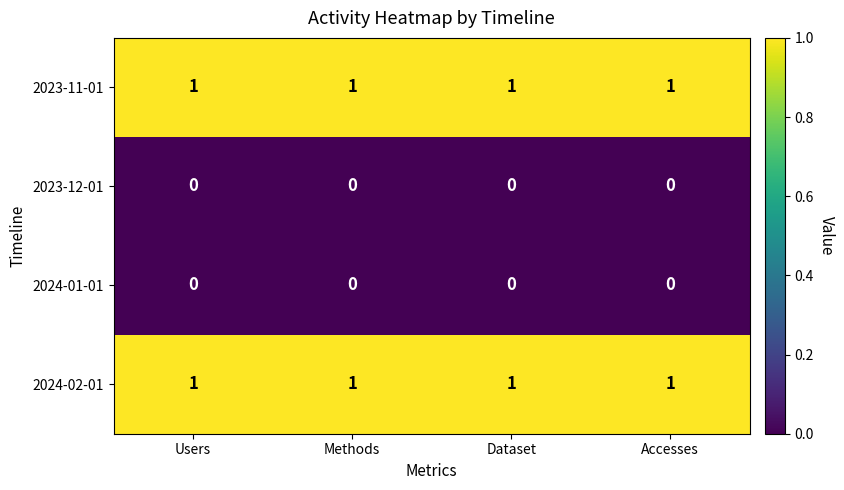

At how many categories does at least one series exceed 0?

4